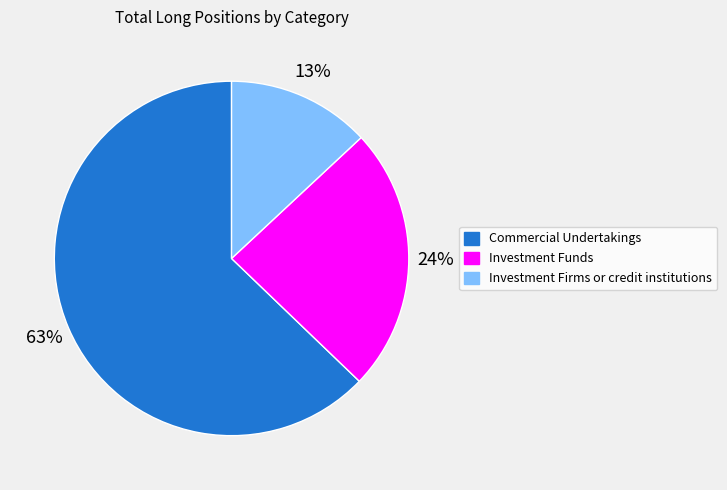

How many segments does this pie chart have?

3